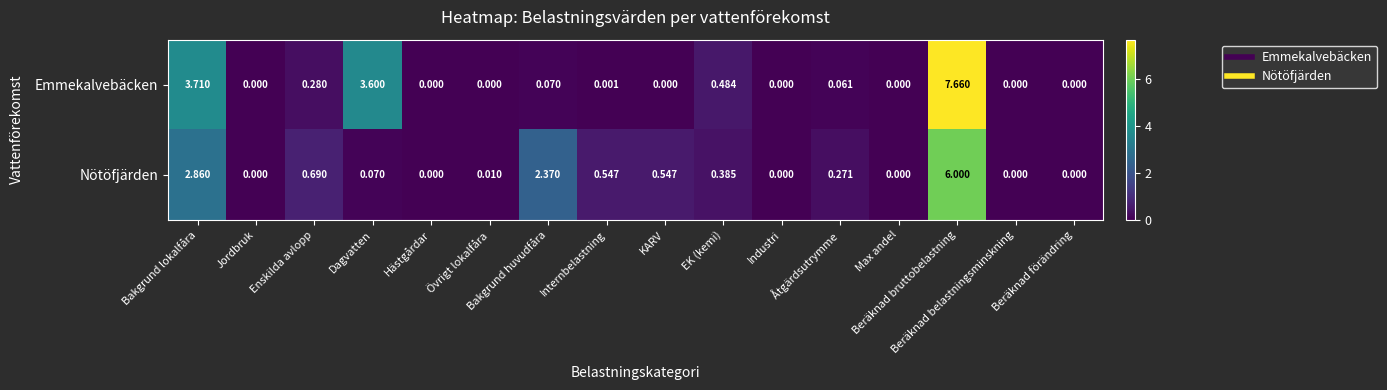

Which series has the largest total across all categories?

Emmekalvebäcken